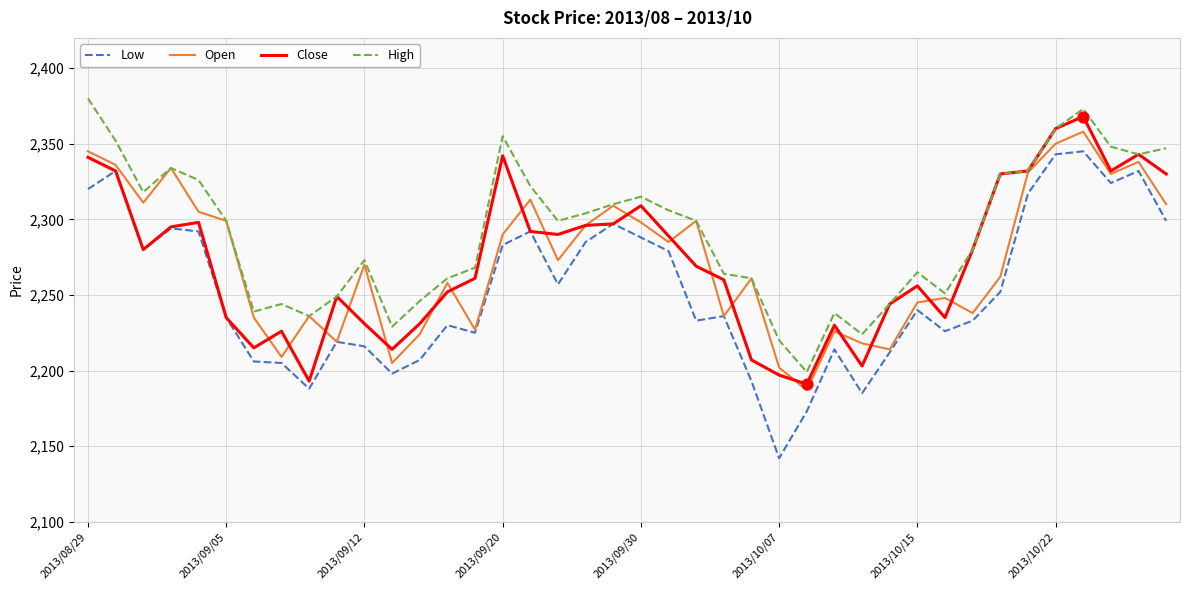

Which series has the largest total across all categories?

High